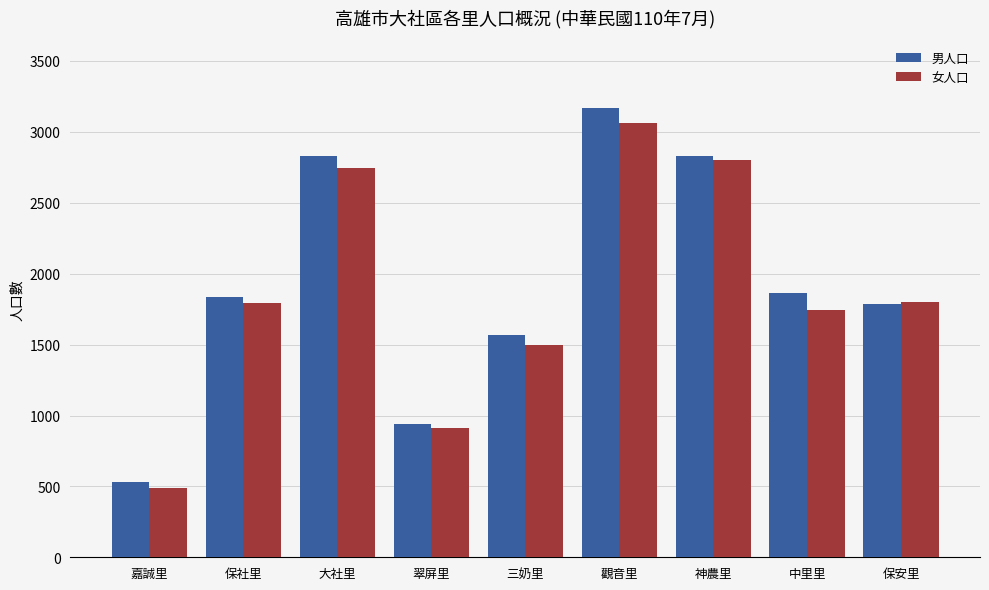

True or false: 女人口 has a value of 912 at 翠屏里.

True